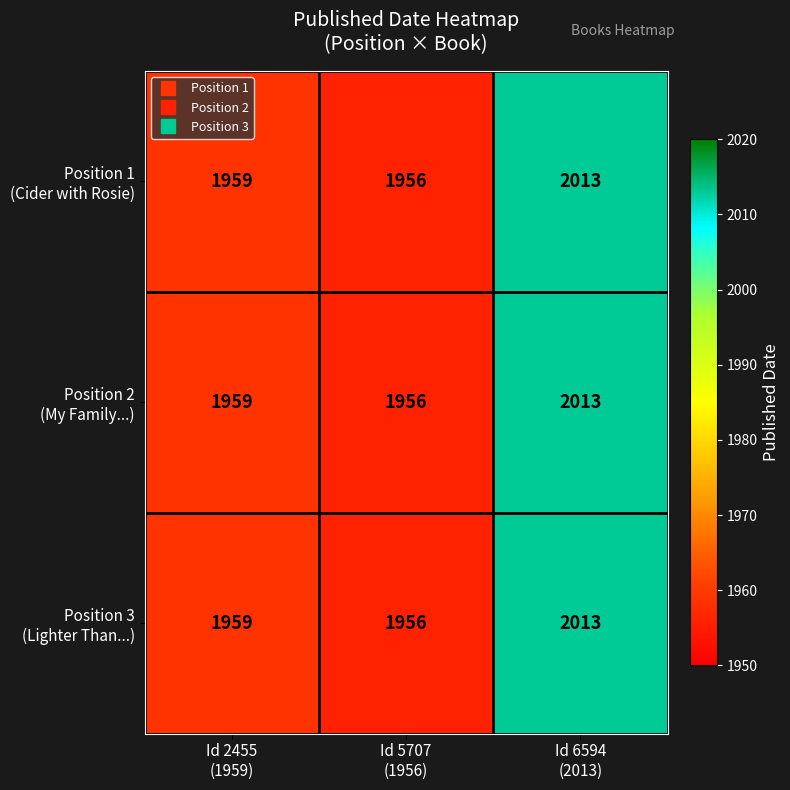

What is the smallest value displayed?

1956